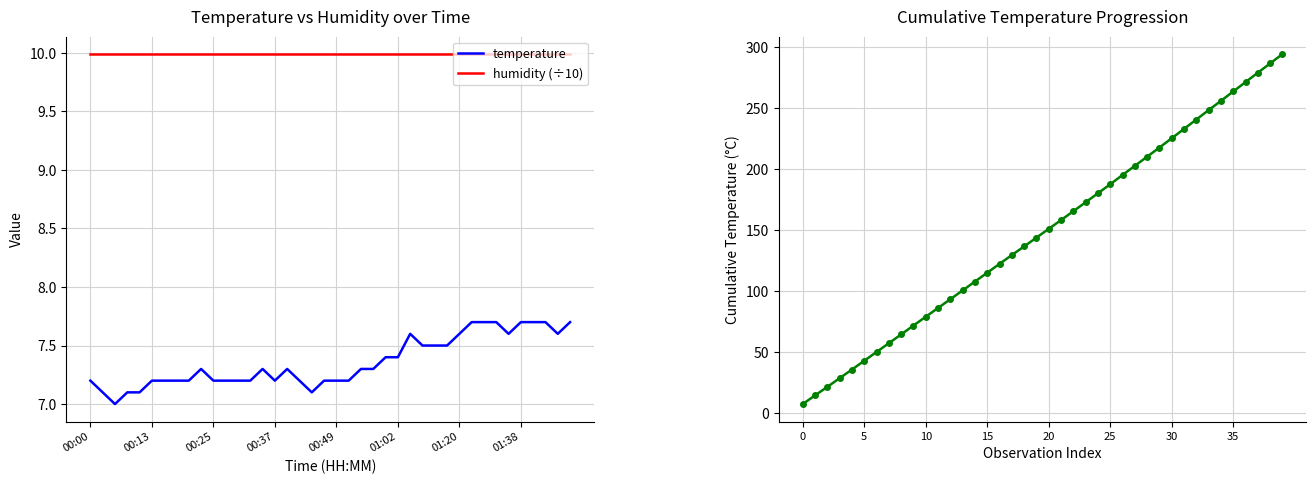

How many values in the temperature series exceed 7?

39